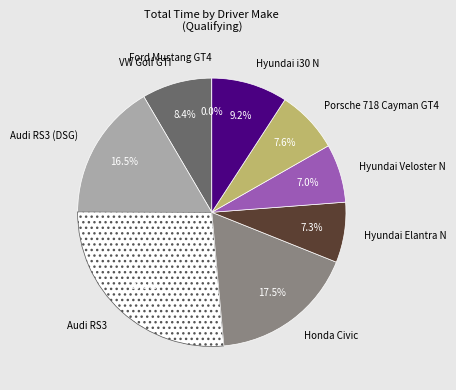

Between Audi RS3 (DSG) and Hyundai Veloster N, which is larger?

Audi RS3 (DSG)